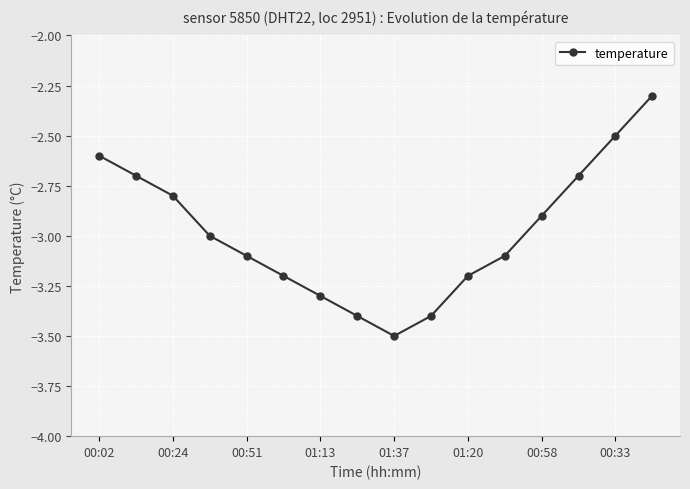

What is the smallest value displayed?

-3.5